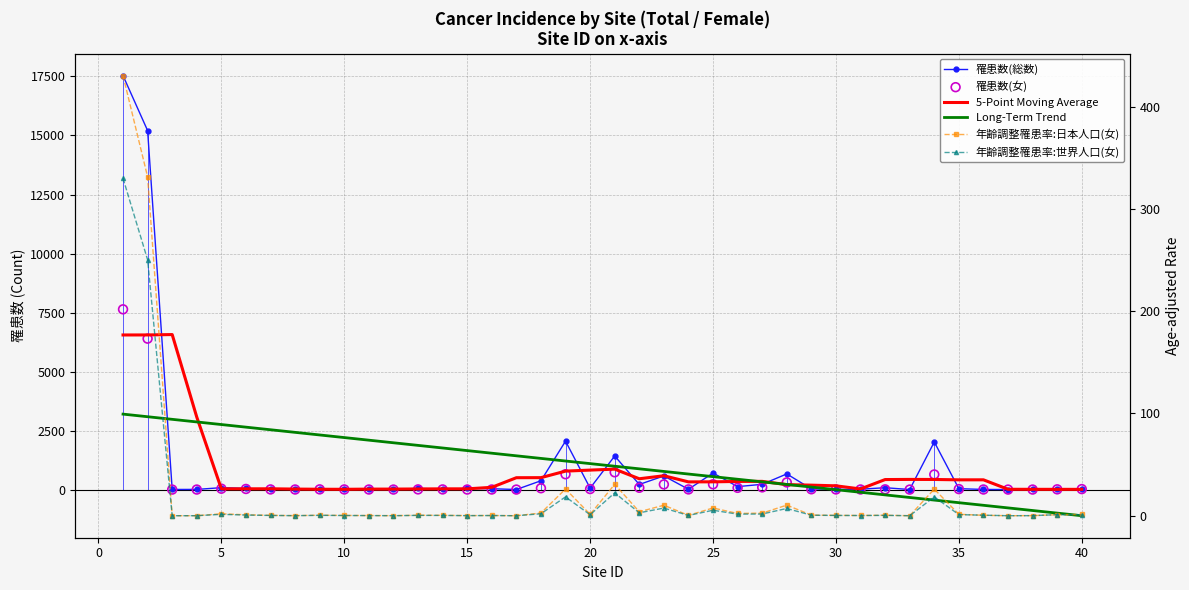

What are all the series names shown in the legend?

罹患数(総数), 5-Point Moving Average, Long-Term Trend, 罹患数(女), 年齢調整罹患率:日本人口(女), 年齢調整罹患率:世界人口(女)